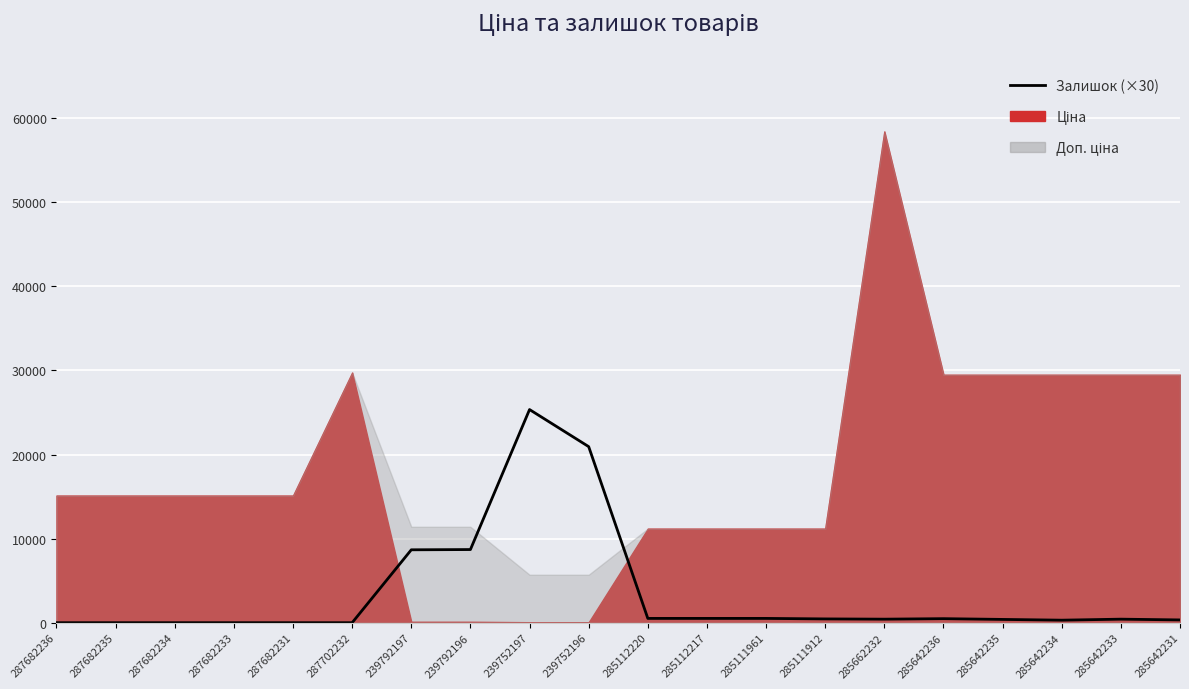

True or false: the data shows 8670 at 239792197.

True